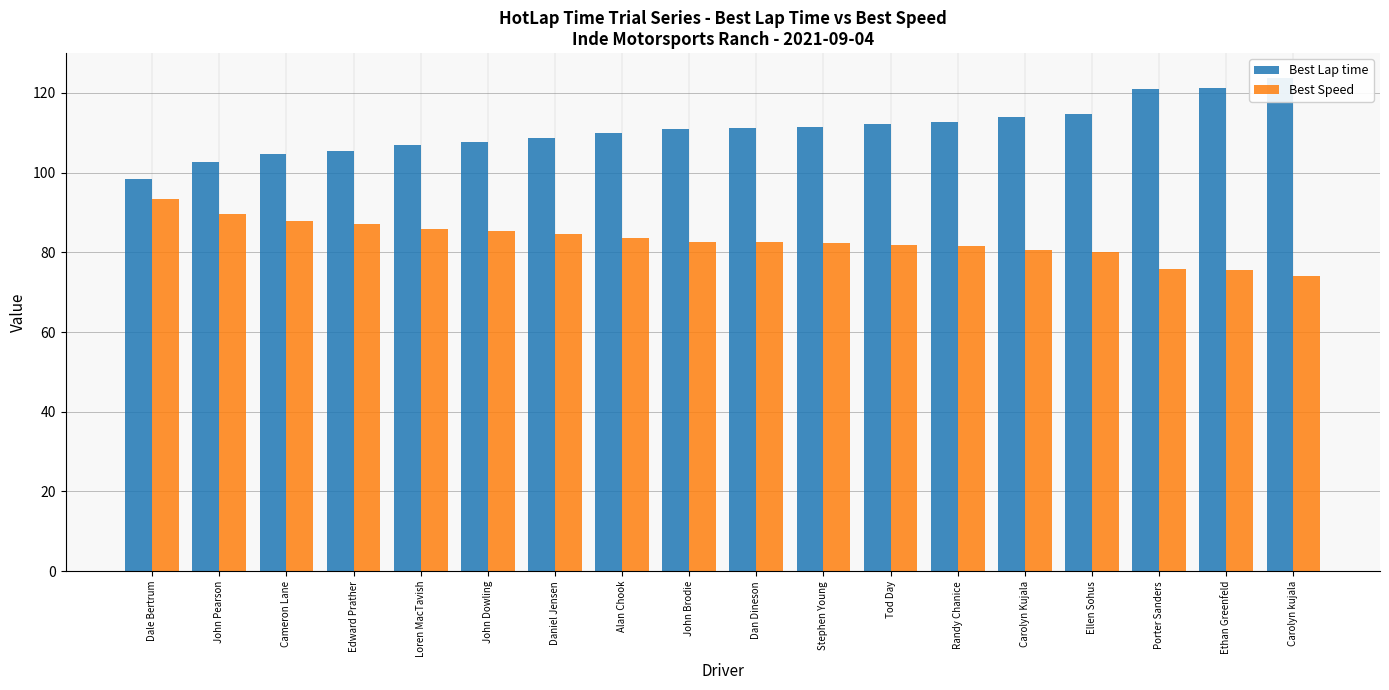

What is the total value across all series at Tod Day?

194.0